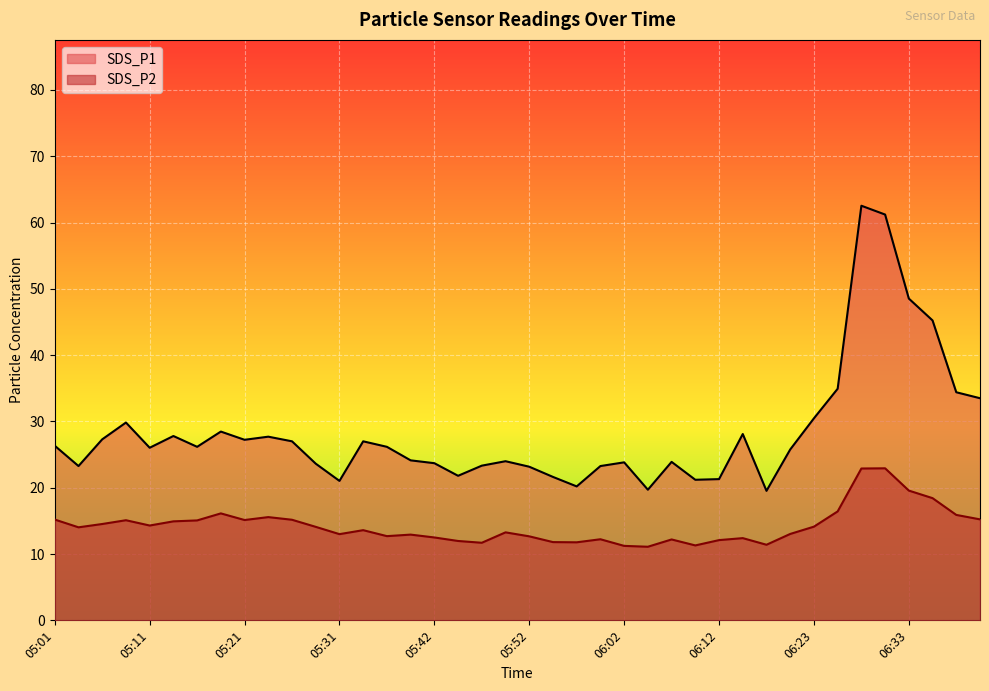

Reading right to left, transcribe all the data shown in this chart.

SDS_P1: 33.5	34.4	45.2	48.5	61.2	62.5	34.9	30.5	25.8	19.5	28.1	21.3	21.2	23.9	19.7	23.8	23.3	20.2	21.6	23.2	24.0	23.3	21.8	23.7	24.1	26.2	27.0	21.0	23.6	27.0	27.7	27.2	28.5	26.2	27.8	26.0	29.8	27.3	23.3	26.3
SDS_P2: 15.2	15.9	18.4	19.6	22.9	22.9	16.4	14.1	13.0	11.4	12.4	12.1	11.3	12.2	11.1	11.2	12.2	11.8	11.8	12.7	13.3	11.7	12.0	12.5	12.9	12.7	13.6	13.0	14.1	15.2	15.6	15.1	16.1	15.1	14.9	14.3	15.1	14.5	14.0	15.2